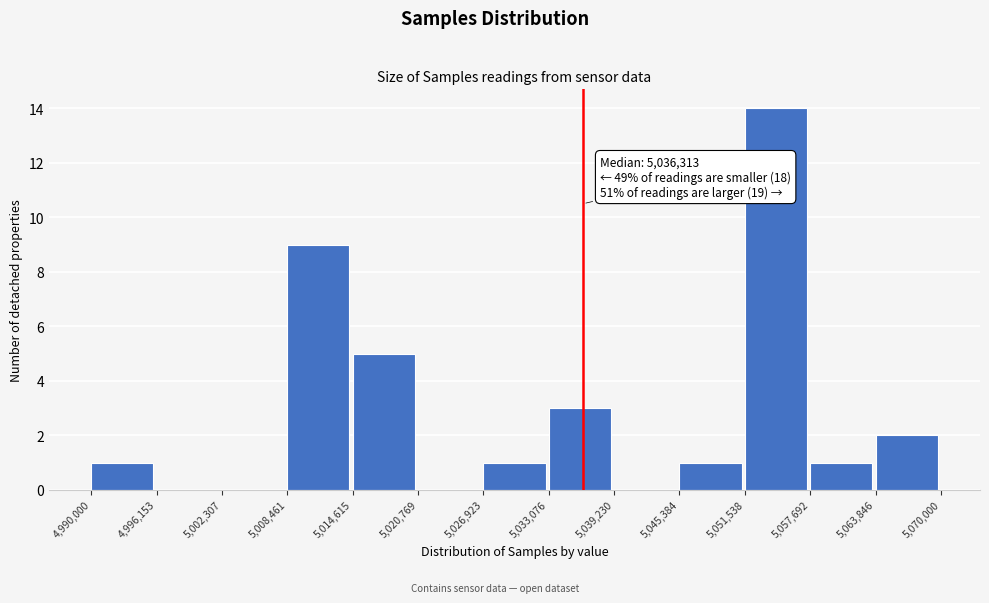

Over which range of the x-axis is the bar tallest?

5,051,538 to 5,057,692